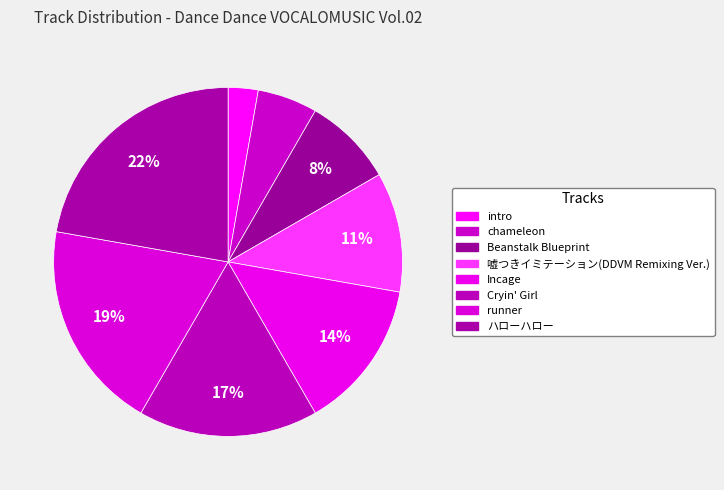

Rank the categories by value from lowest to highest.

intro, chameleon, Beanstalk Blueprint, 嘘つきイミテーション(DDVM Remixing Ver.), Incage, Cryin' Girl, runner, ハローハロー